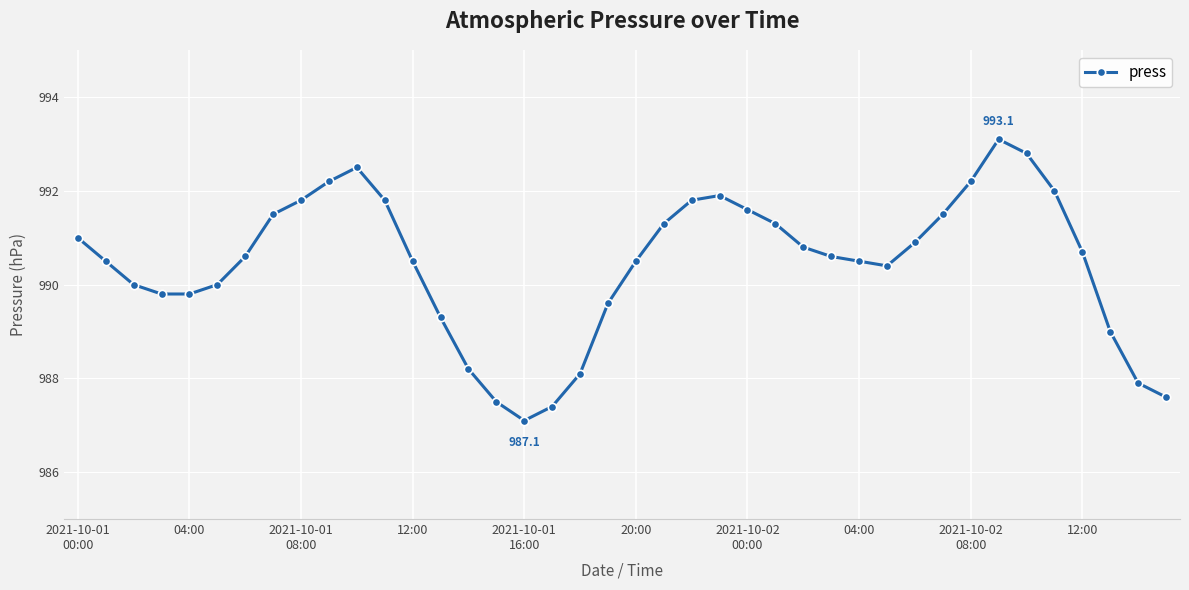

What is the value of the 34th point from the left?

993.1